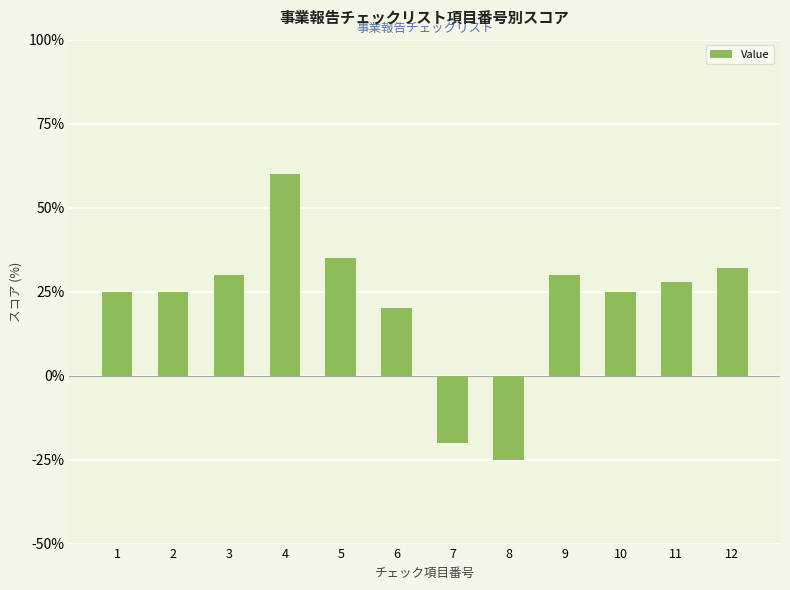

Does the chart contain stacked bars?

No